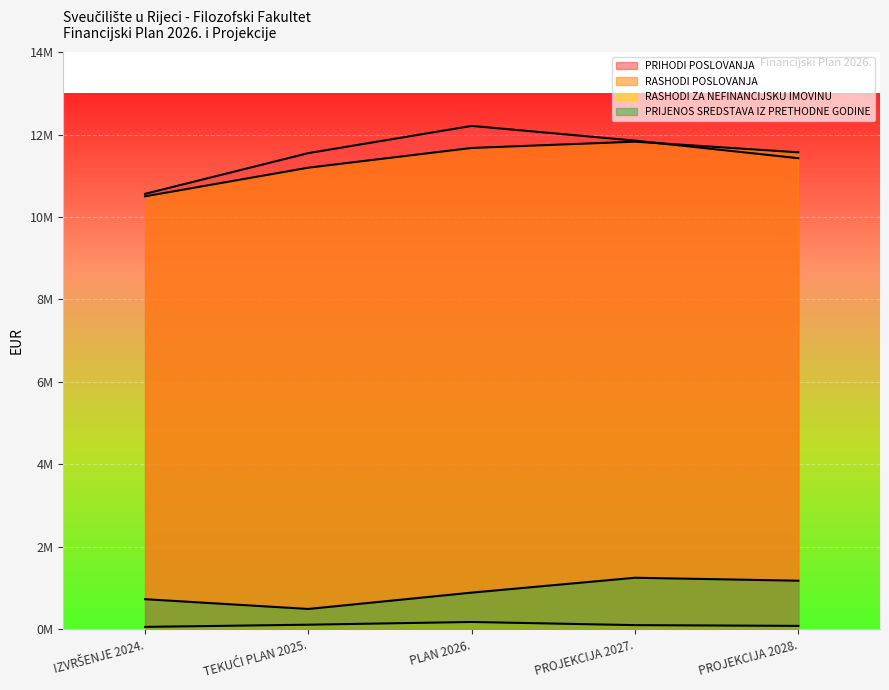

What is the spread (max minus min) of values at PROJEKCIJA 2027.?

11754701.0